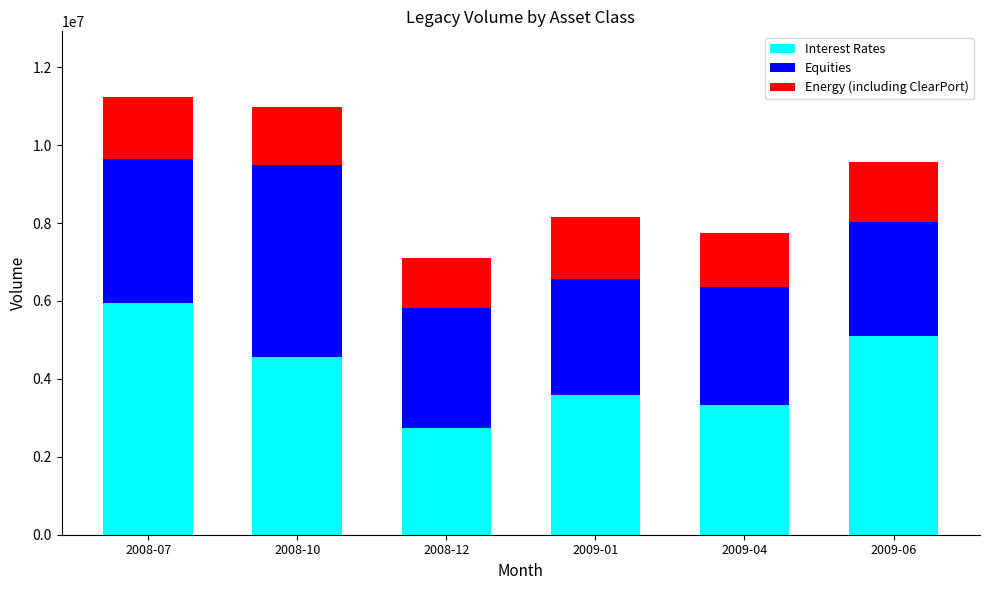

What is the total value across all series at 2009-04?

7751943.8